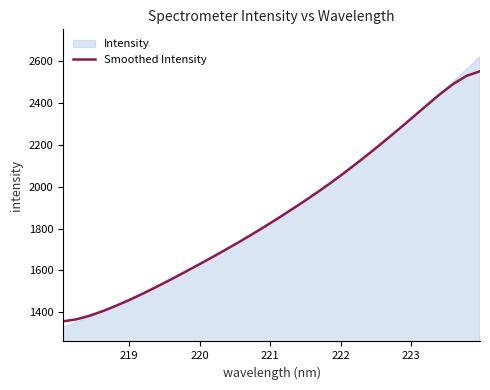

What is the highest value of the Smoothed Intensity series?

2550.5